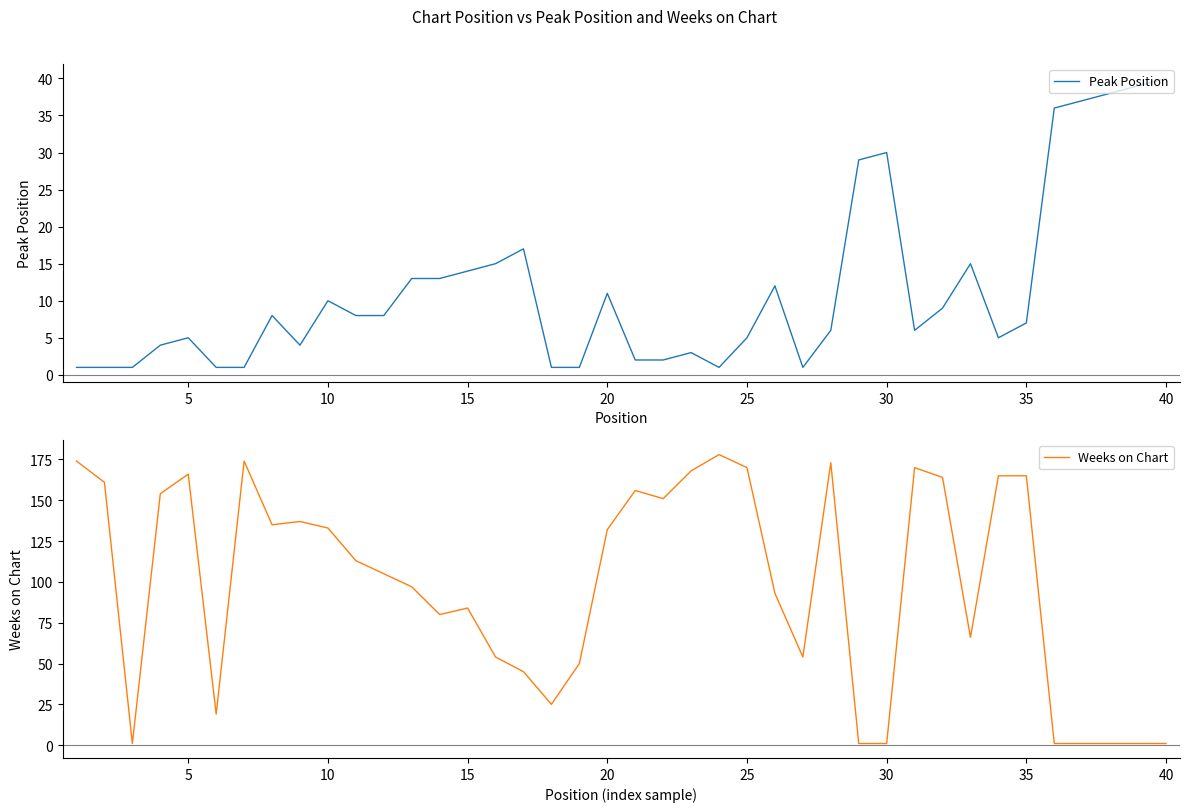

The Peak Position series shows 16 at 20. True or false?

False